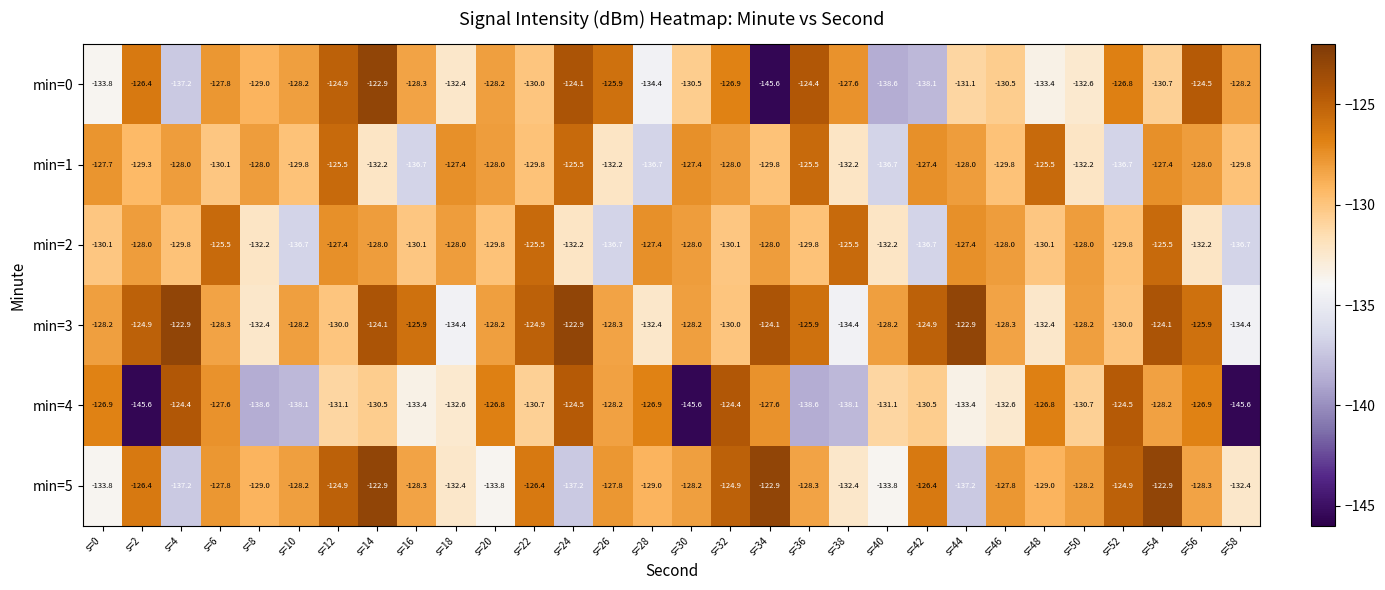

Is it true that min=5 equals -127.8 at s=6?

True